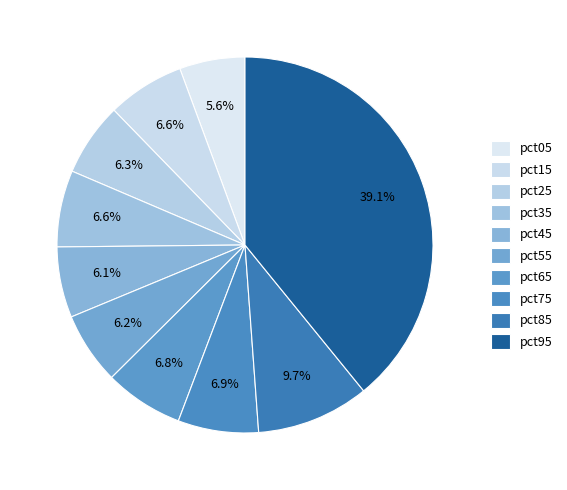

Count the number of slices in the pie.

10